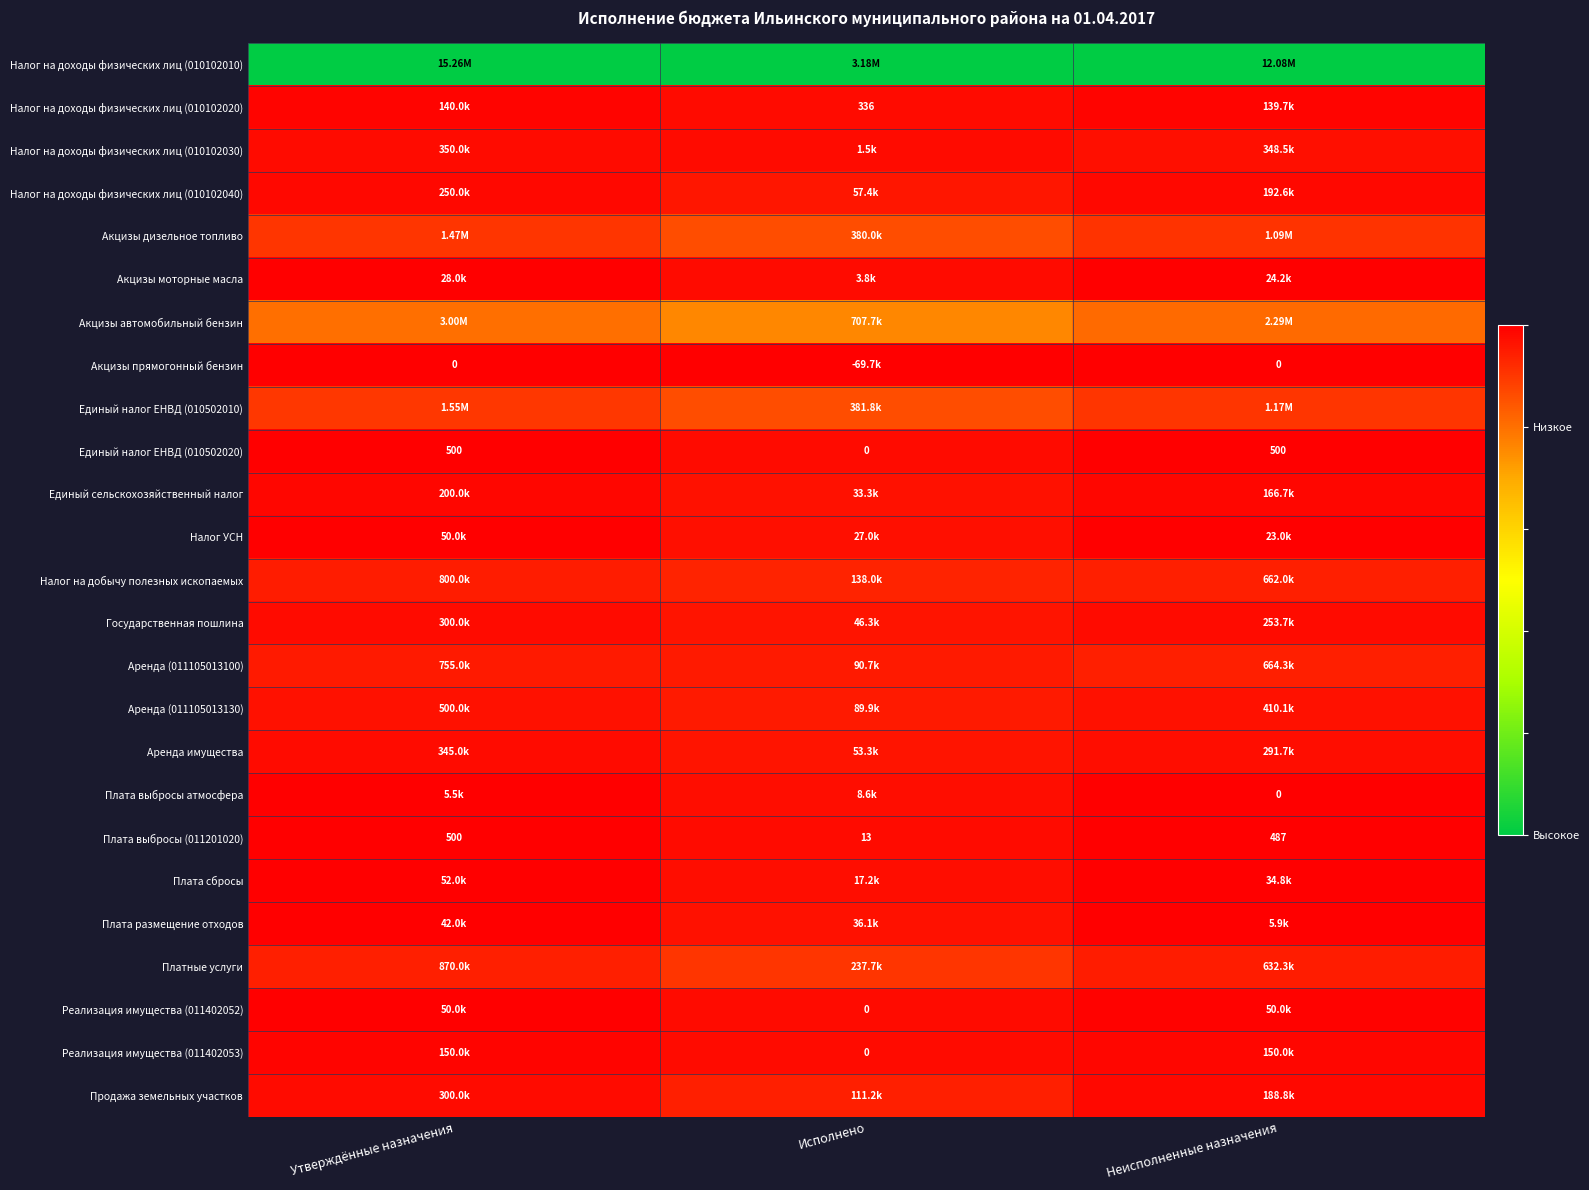

Is the value of Акцизы моторные масла at Неисполненные назначения greater than the value of Продажа земельных участков at Утверждённые назначения?

Yes